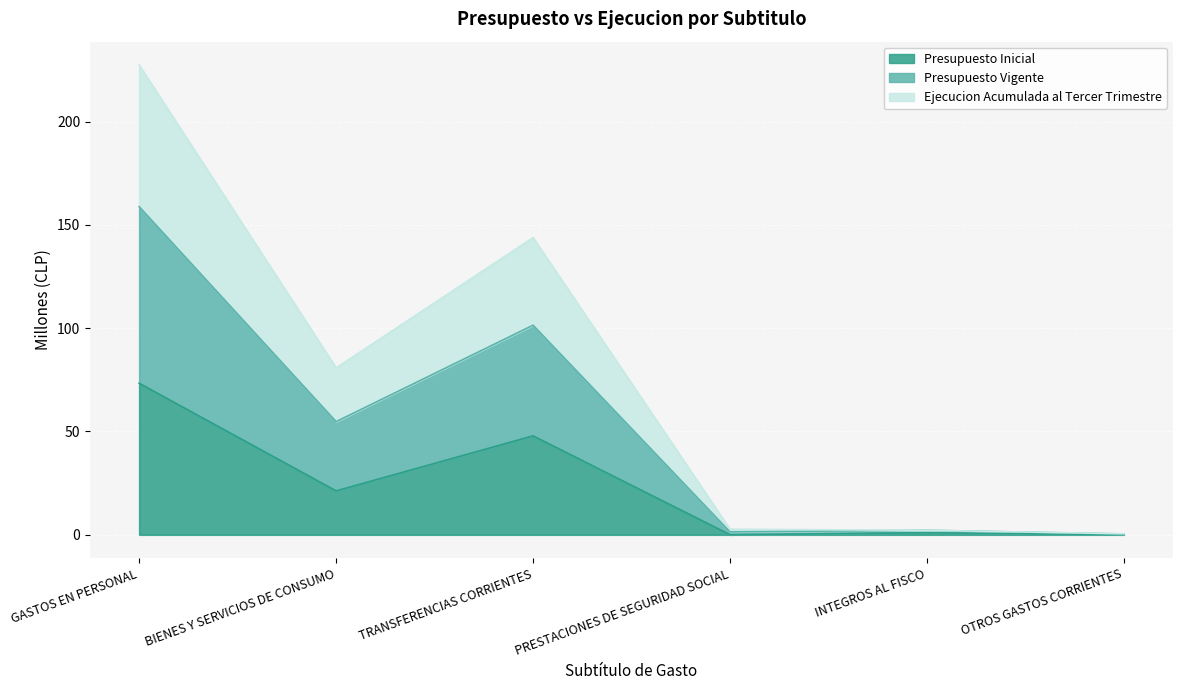

True or false: Presupuesto Vigente and Ejecucion Acumulada al Tercer Trimestre intersect in this chart.

False